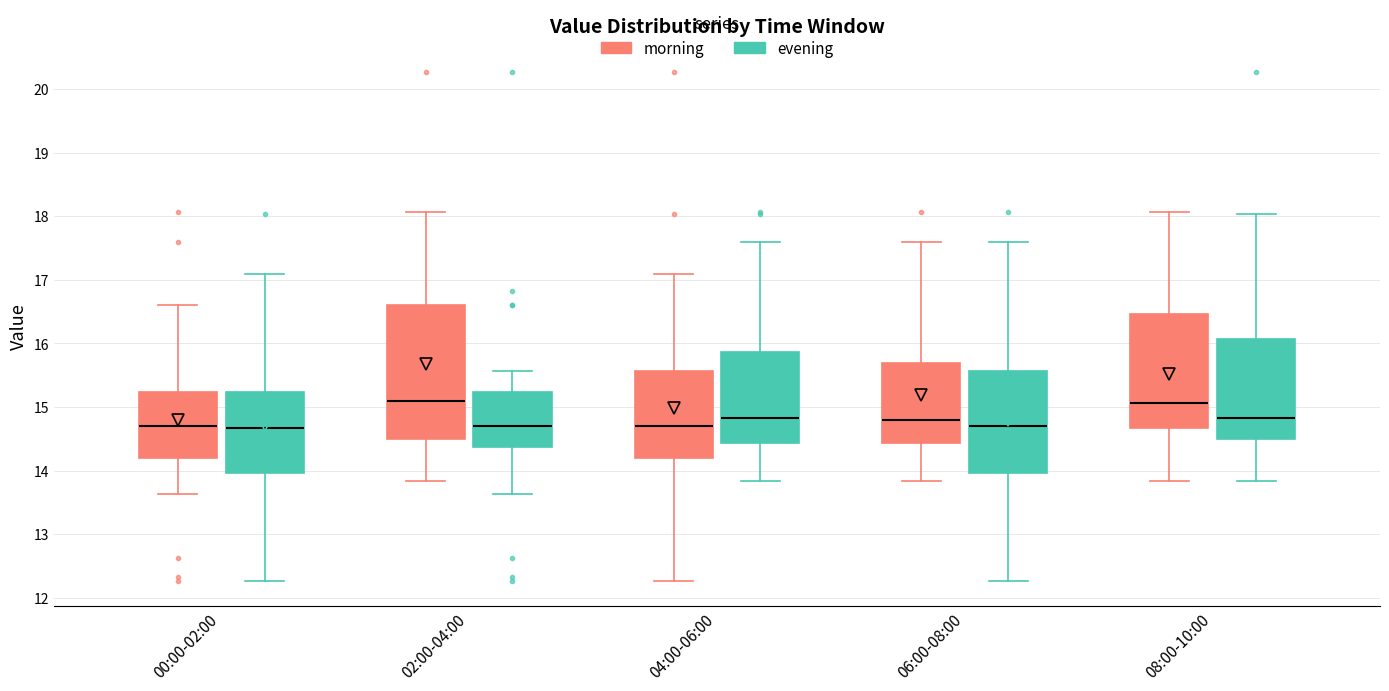

Reading left to right, read every box against the y-axis: the position of its median line, the range the box covers, and the ends of its whiskers. The values are not printed on the chart, so give them approximately, as read against the axis.

00:00-02:00 (morning): median 14.7, box 14.2 to 15.2, whiskers 13.6 to 16.6
00:00-02:00 (evening): median 14.7, box 14.0 to 15.2, whiskers 12.3 to 17.1
02:00-04:00 (morning): median 15.1, box 14.5 to 16.6, whiskers 13.8 to 18.1
02:00-04:00 (evening): median 14.7, box 14.4 to 15.2, whiskers 13.6 to 15.6
04:00-06:00 (morning): median 14.7, box 14.2 to 15.6, whiskers 12.3 to 17.1
04:00-06:00 (evening): median 14.8, box 14.4 to 15.9, whiskers 13.8 to 17.6
06:00-08:00 (morning): median 14.8, box 14.4 to 15.7, whiskers 13.8 to 17.6
06:00-08:00 (evening): median 14.7, box 14.0 to 15.6, whiskers 12.3 to 17.6
08:00-10:00 (morning): median 15.1, box 14.7 to 16.5, whiskers 13.8 to 18.1
08:00-10:00 (evening): median 14.8, box 14.5 to 16.1, whiskers 13.8 to 18.0